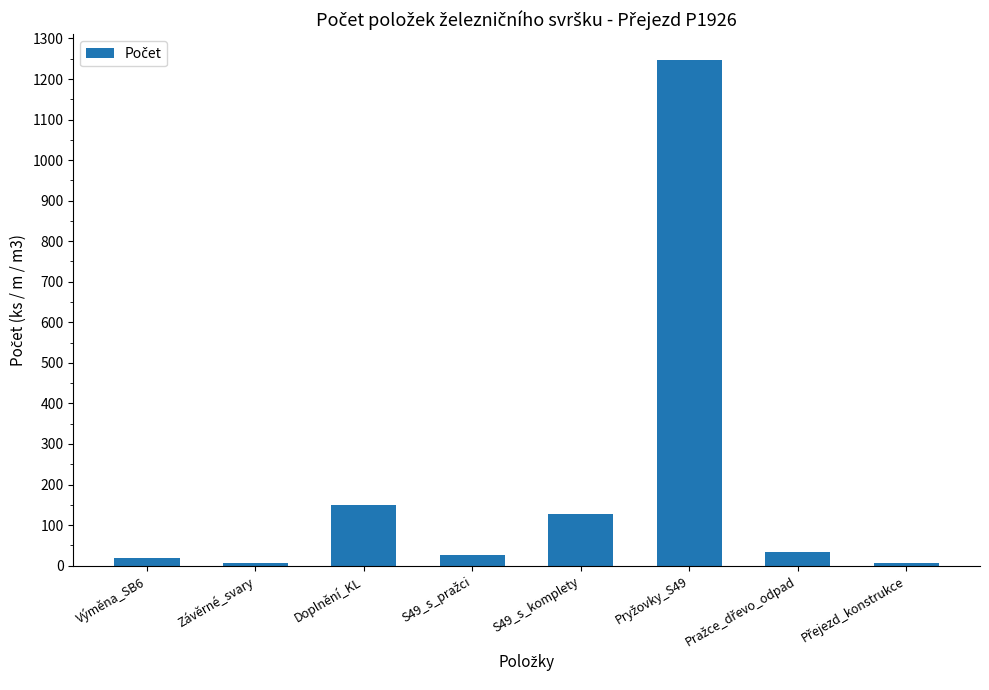

True or false: the data shows 150 at Doplnění_KL.

True